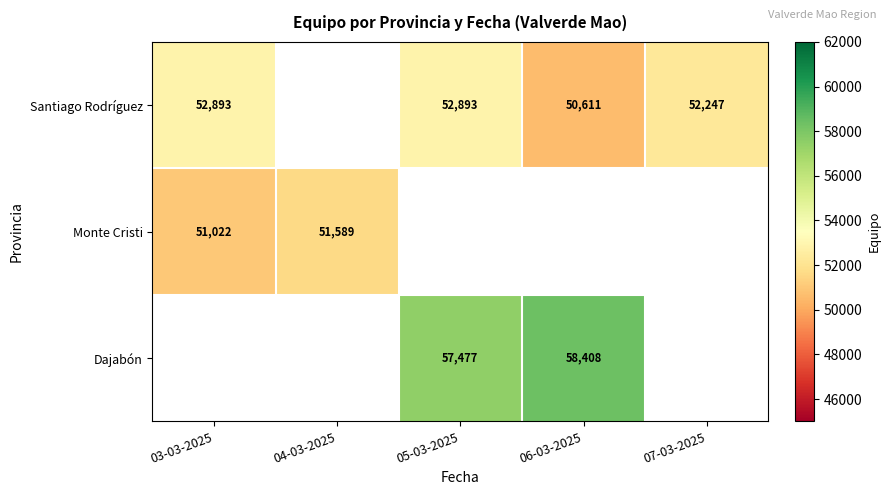

Is the value of Dajabón at 06-03-2025 greater than the value of Santiago Rodríguez at 05-03-2025?

Yes